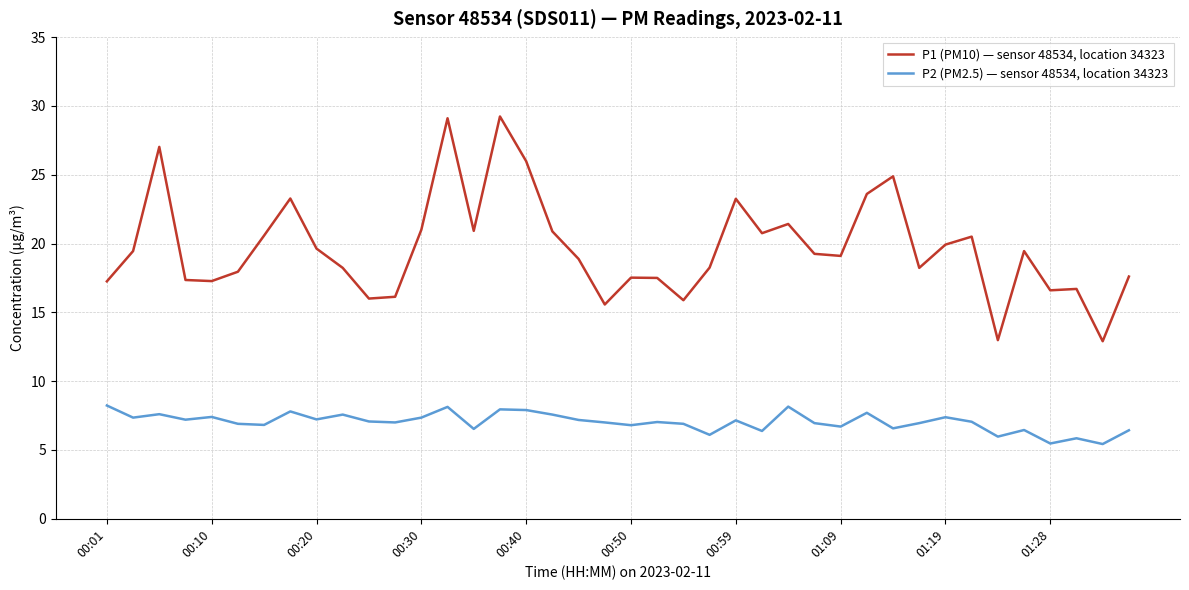

Which series has the widest spread of values?

P1 (PM10) — sensor 48534, location 34323